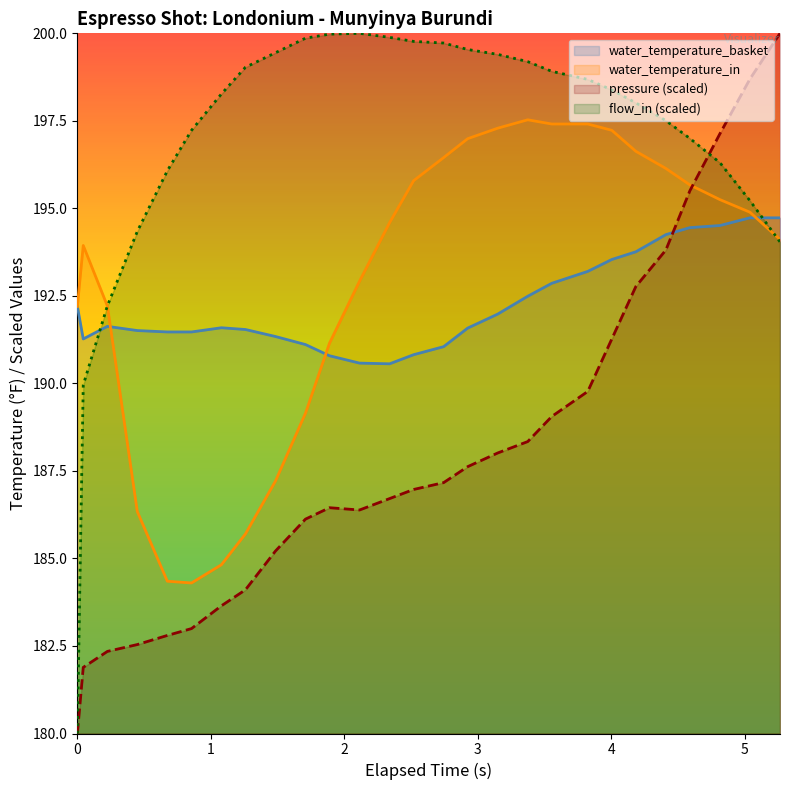

What is the maximum value shown in the chart?

200.0